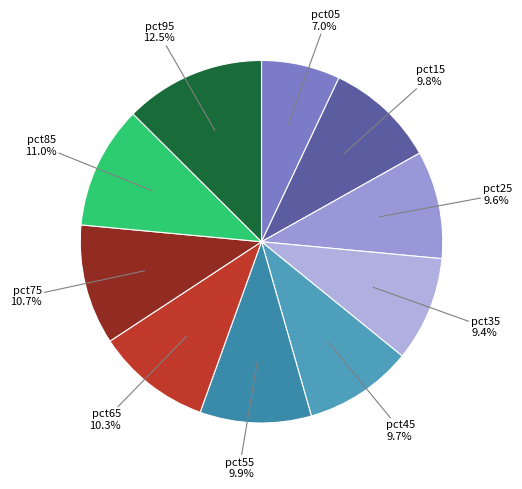

How many segments does this pie chart have?

10